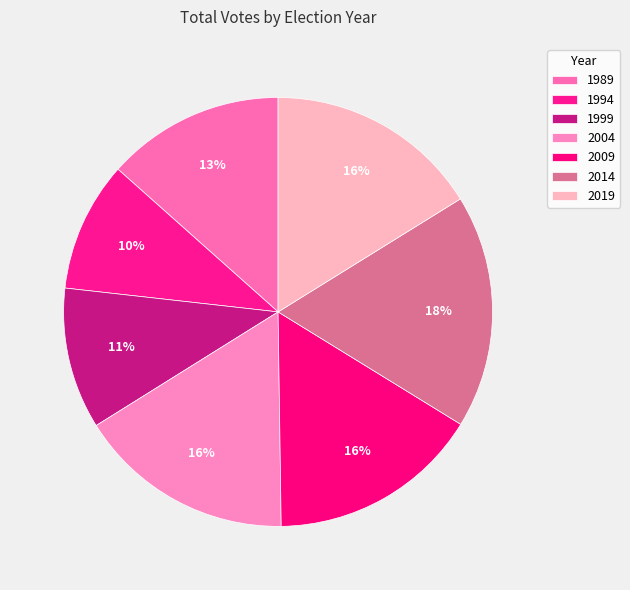

To the nearest percent, what is the average slice percentage?

14%